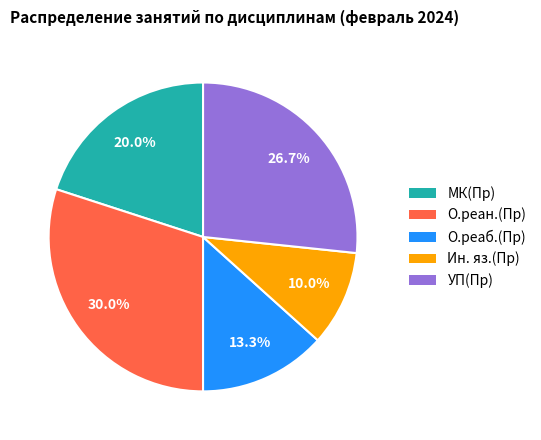

To the nearest percent, what percentage of the pie is О.реан.(Пр)?

30%